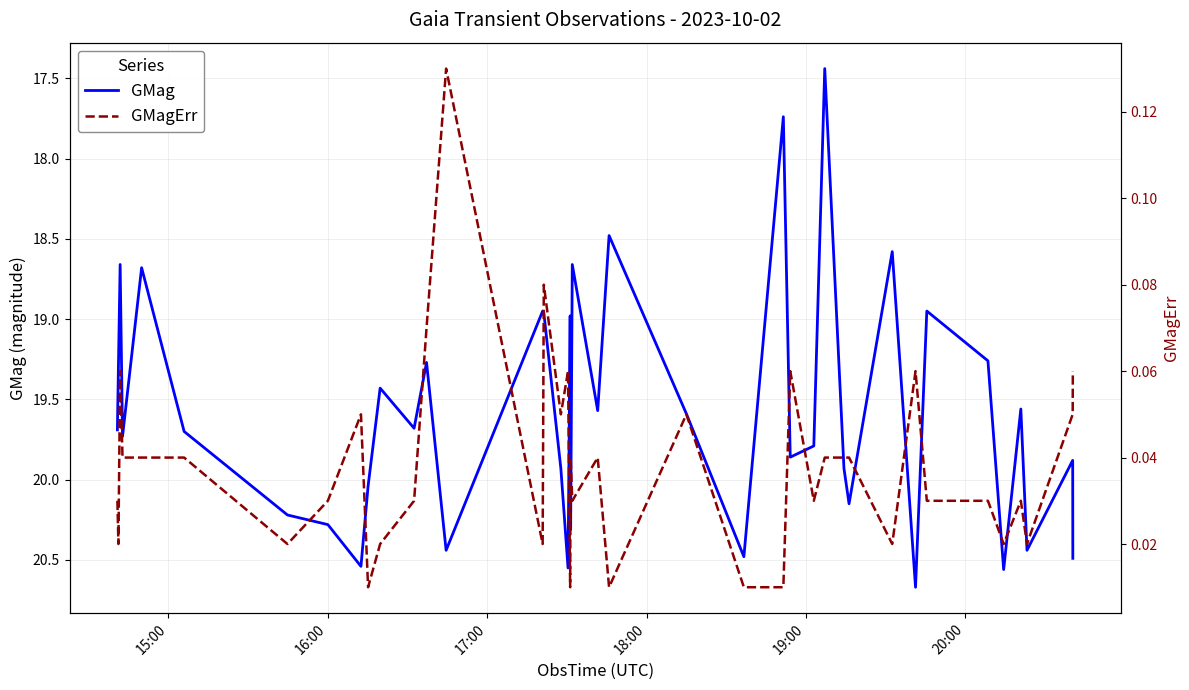

What is the maximum value for GMag?

20.7